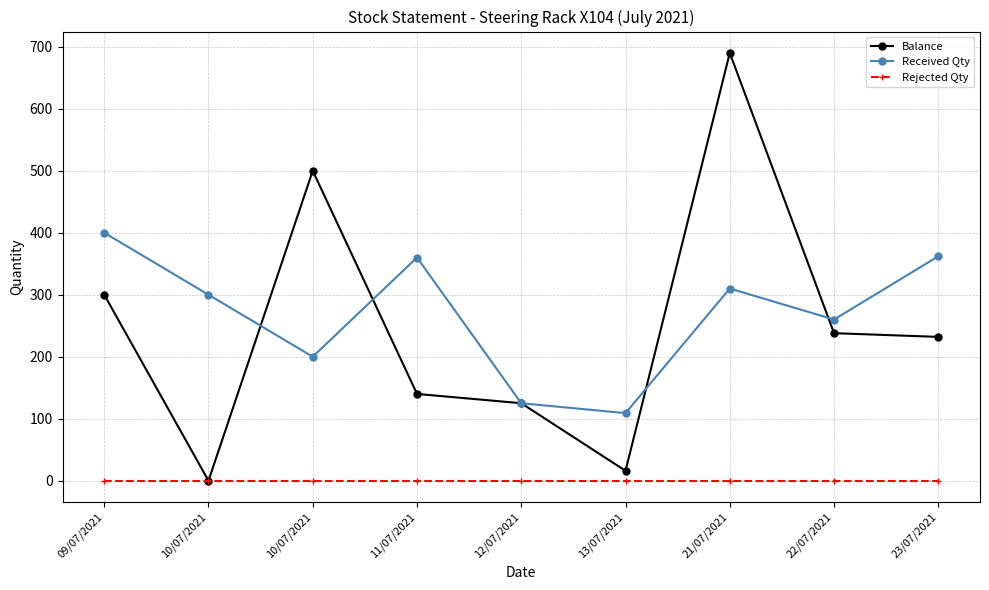

Reading left to right, transcribe all the data shown in this chart.

Balance: 09/07/2021=300	10/07/2021=0	10/07/2021=500	11/07/2021=140	12/07/2021=125	13/07/2021=16	21/07/2021=690	22/07/2021=238	23/07/2021=232
Received Qty: 09/07/2021=400	10/07/2021=300	10/07/2021=200	11/07/2021=360	12/07/2021=125	13/07/2021=109	21/07/2021=310	22/07/2021=260	23/07/2021=362
Rejected Qty: 09/07/2021=0	10/07/2021=0	10/07/2021=0	11/07/2021=0	12/07/2021=0	13/07/2021=0	21/07/2021=0	22/07/2021=0	23/07/2021=0